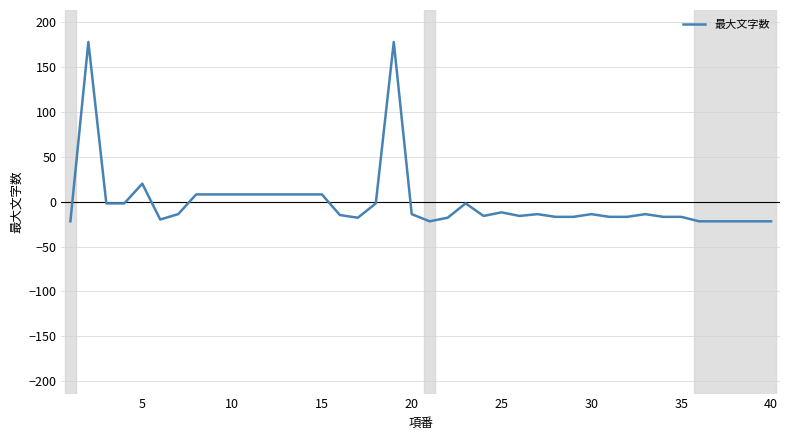

What is the maximum value shown in the chart?

178.2